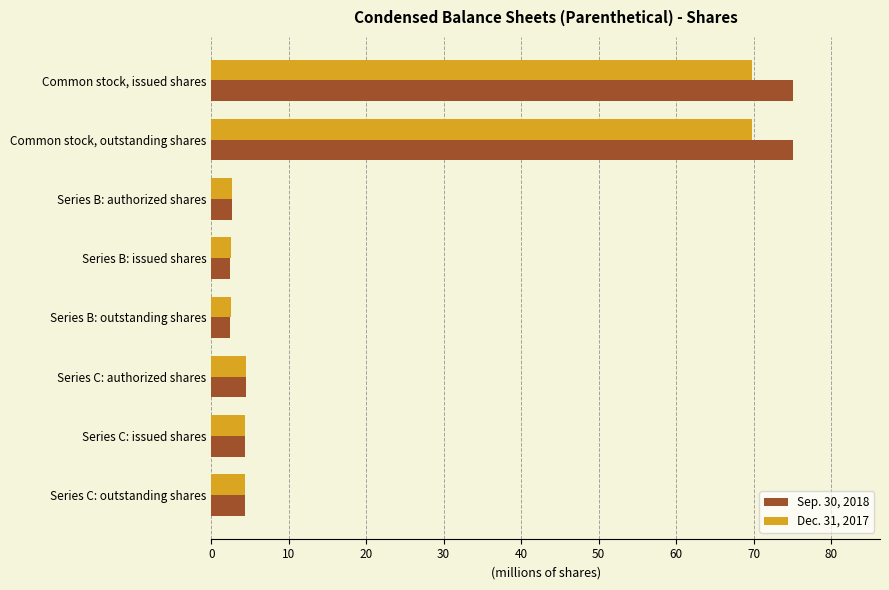

Rank the series by their maximum value, from highest to lowest.

Sep. 30, 2018, Dec. 31, 2017